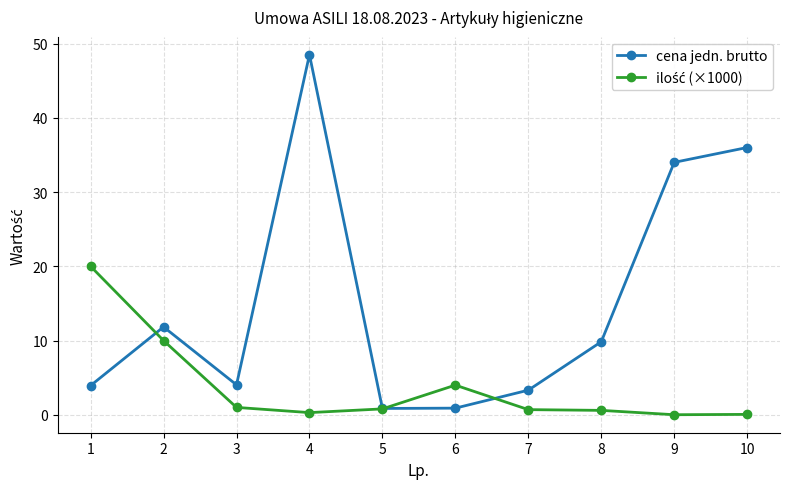

What is the difference between the cena jedn. brutto values at 9 and 8?

24.2